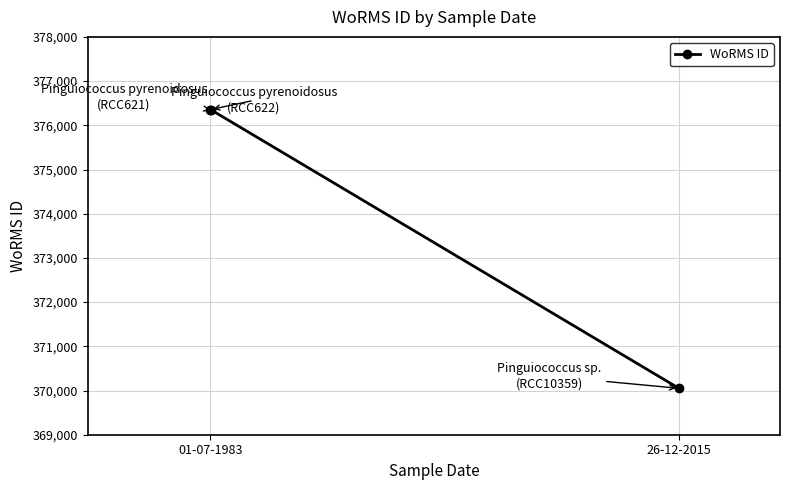

What is the value of the 1st point from the left?

376356